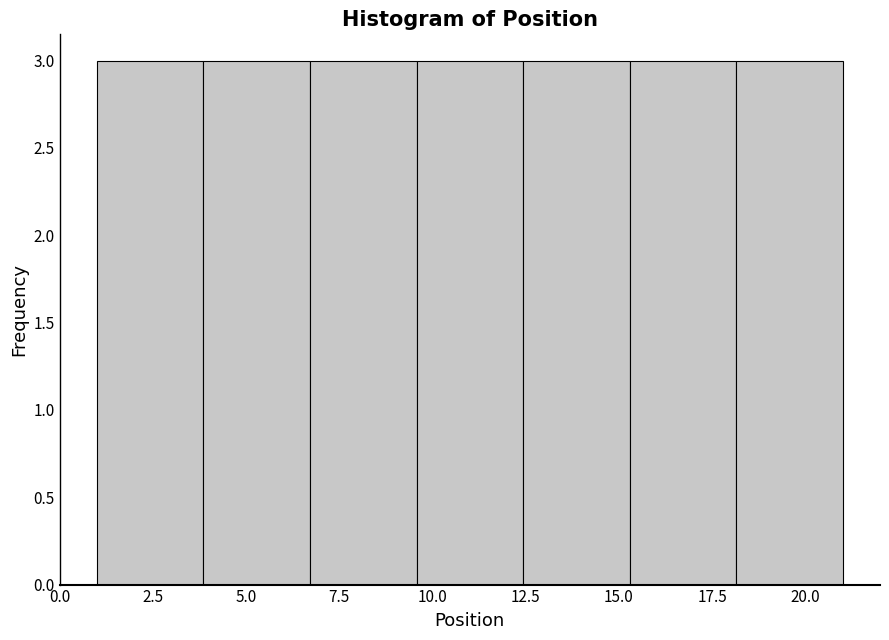

Reading left to right, transcribe this chart: for each bar, give the range it covers on the x-axis and its height. Neither the bar edges nor the heights are printed on the chart, so give them approximately, as read against the axes.

1.0 to 4.0: 3
4.0 to 6.5: 3
6.5 to 9.5: 3
9.5 to 12.5: 3
12.5 to 15.5: 3
15.5 to 18.0: 3
18.0 to 21.0: 3